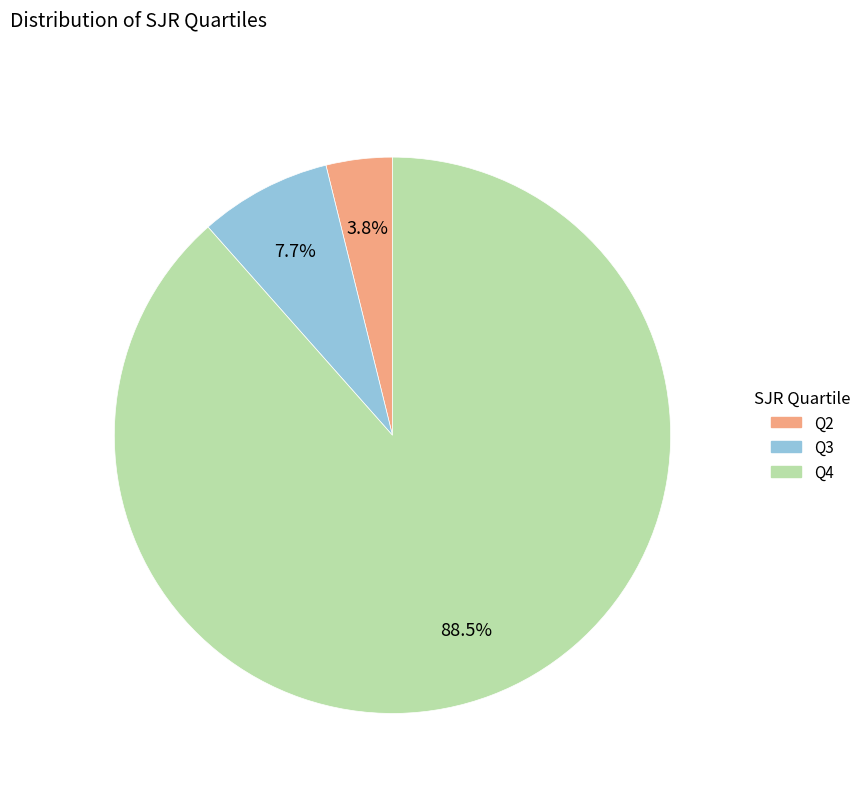

How many segments does this pie chart have?

3